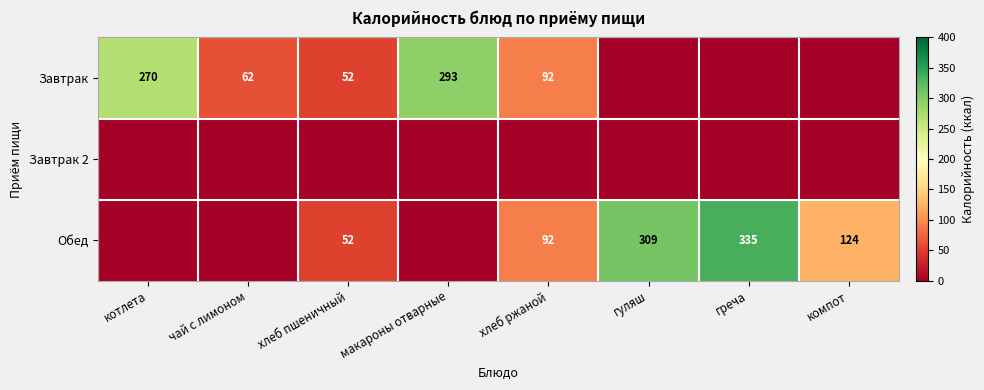

The Завтрак series shows 36 at хлеб пшеничный. True or false?

False